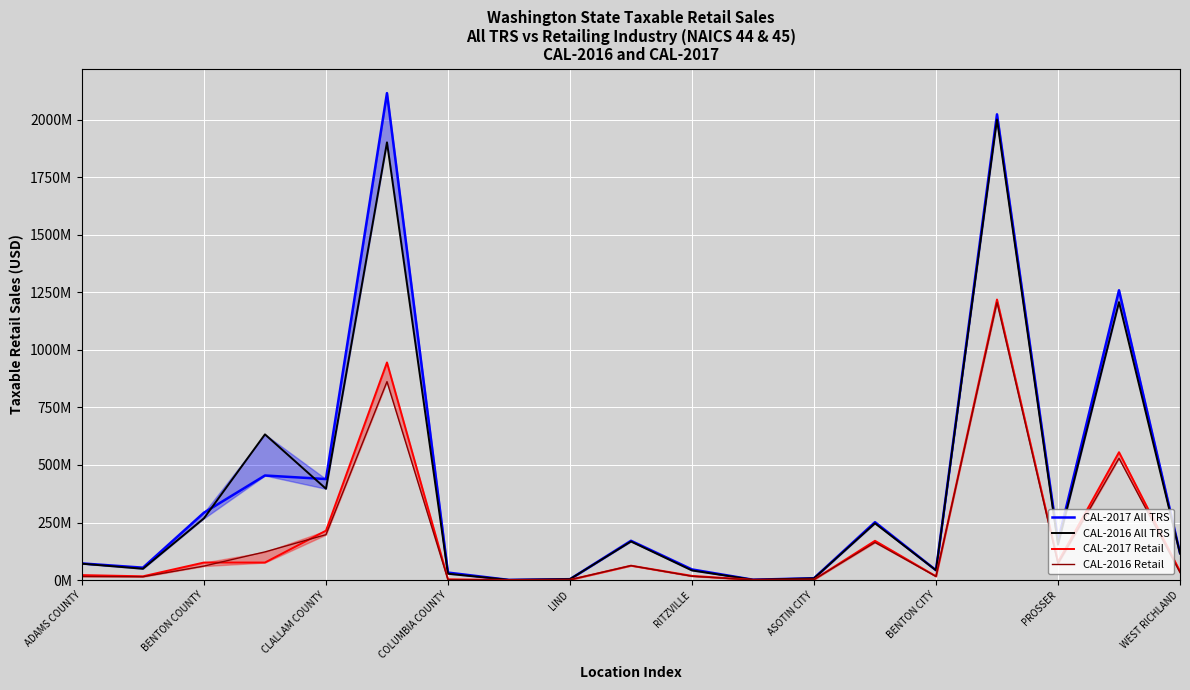

What is the difference between the highest and lowest values at BENTON CITY?

26961661